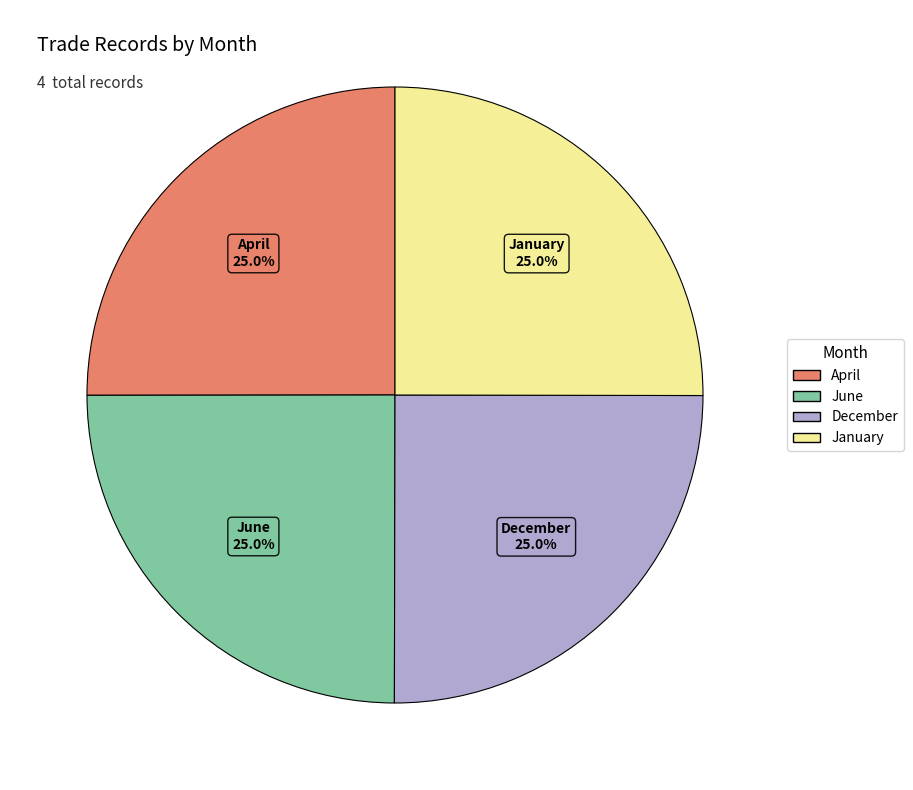

Count the number of slices in the pie.

4